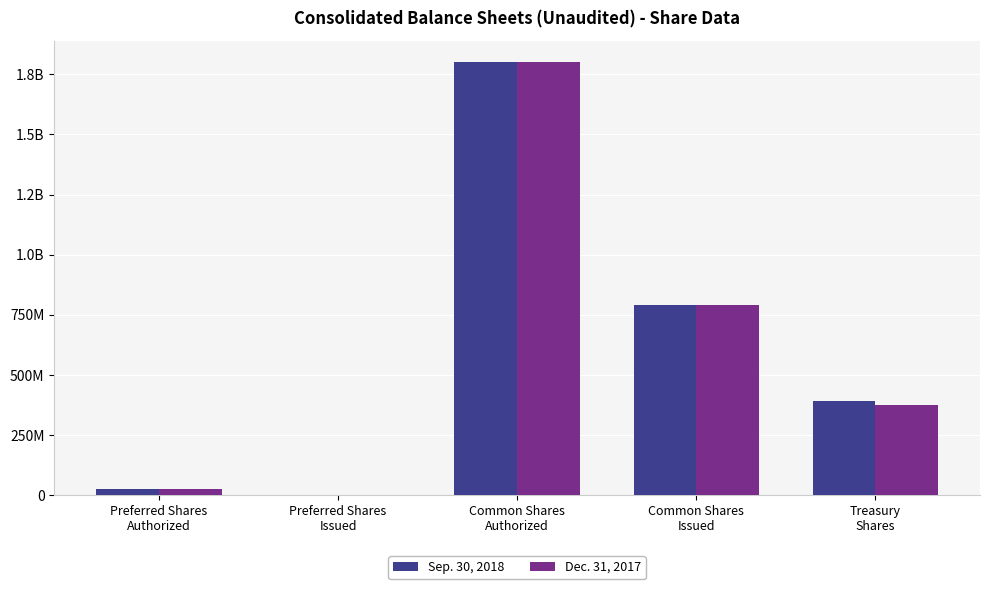

What are all the series names shown in the legend?

Sep. 30, 2018, Dec. 31, 2017